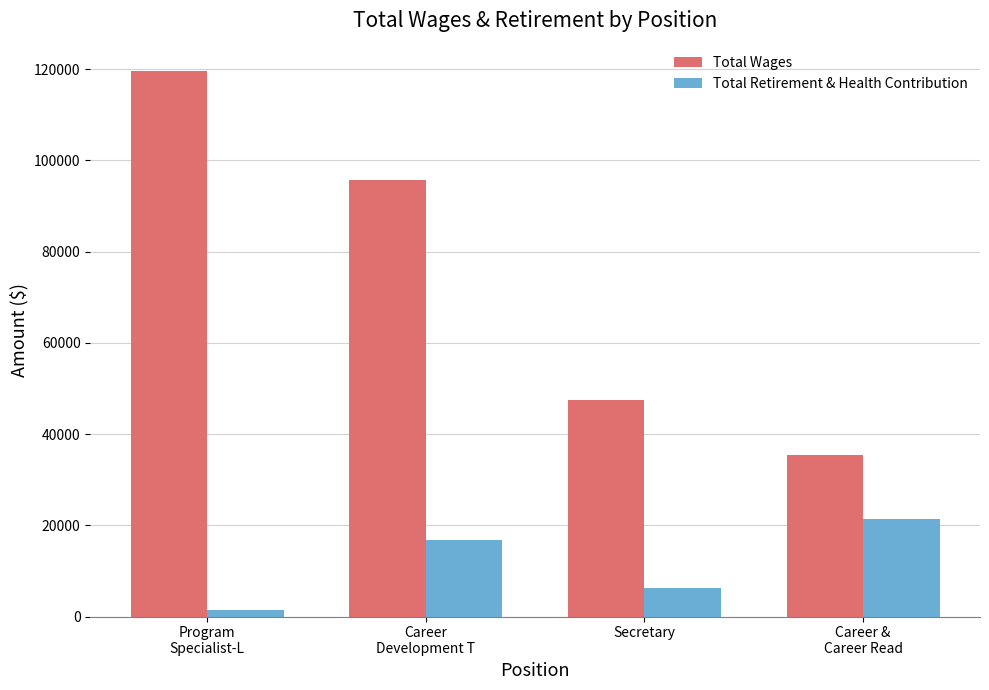

What position from the left is Program
Specialist-L?

1